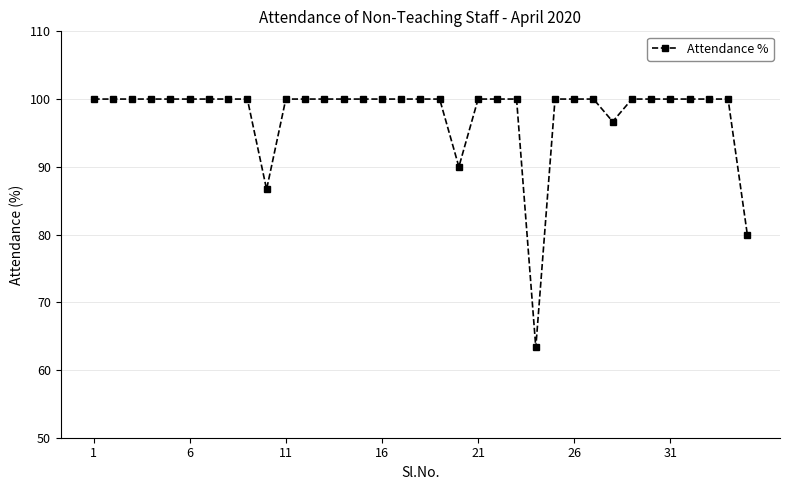

What is the smallest value displayed?

63.3